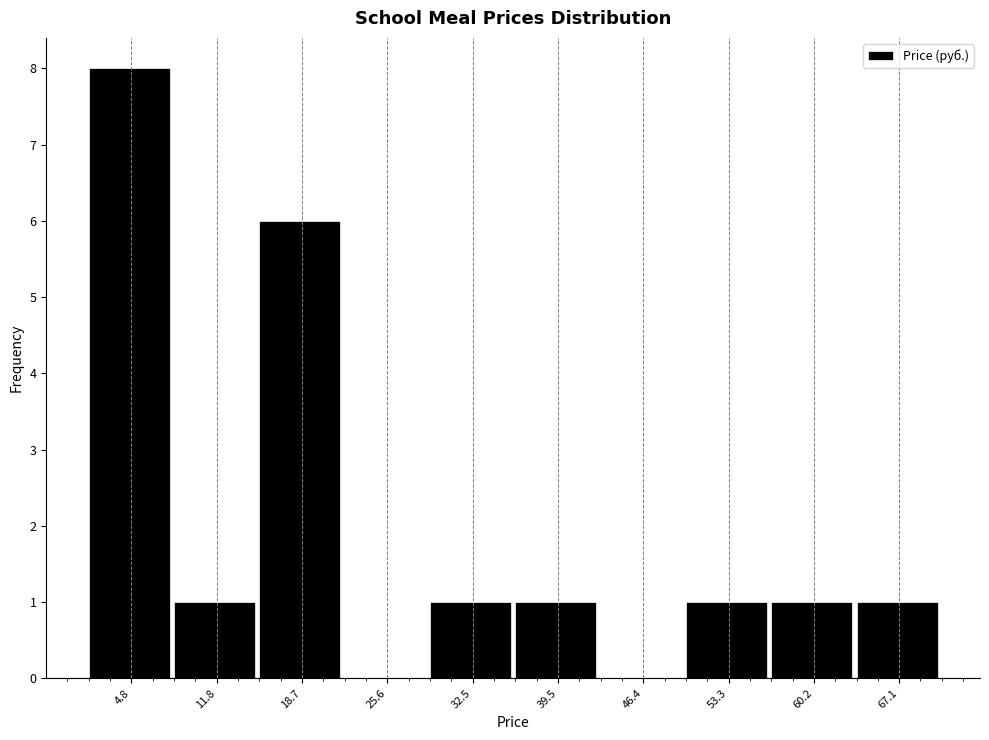

Over which range of the x-axis is the bar tallest?

1 to 8